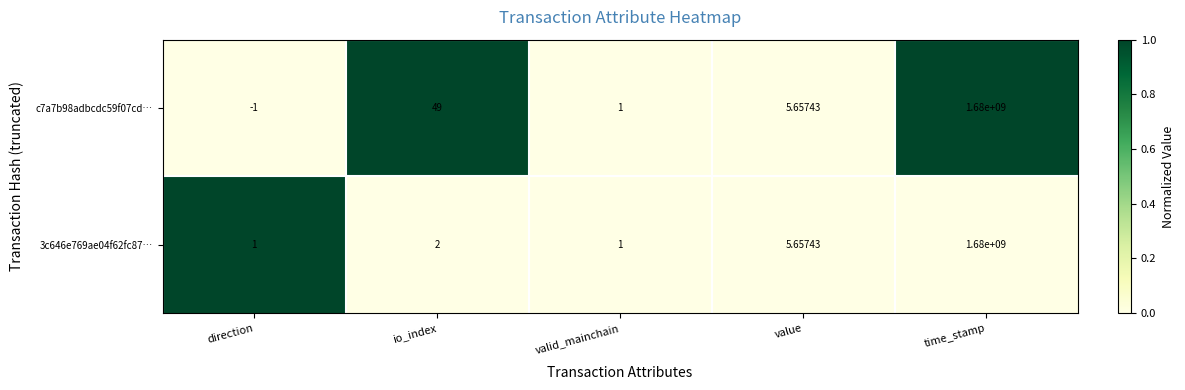

Where does the c7a7b98adbcdc59f07cd… series first go above 5?

io_index